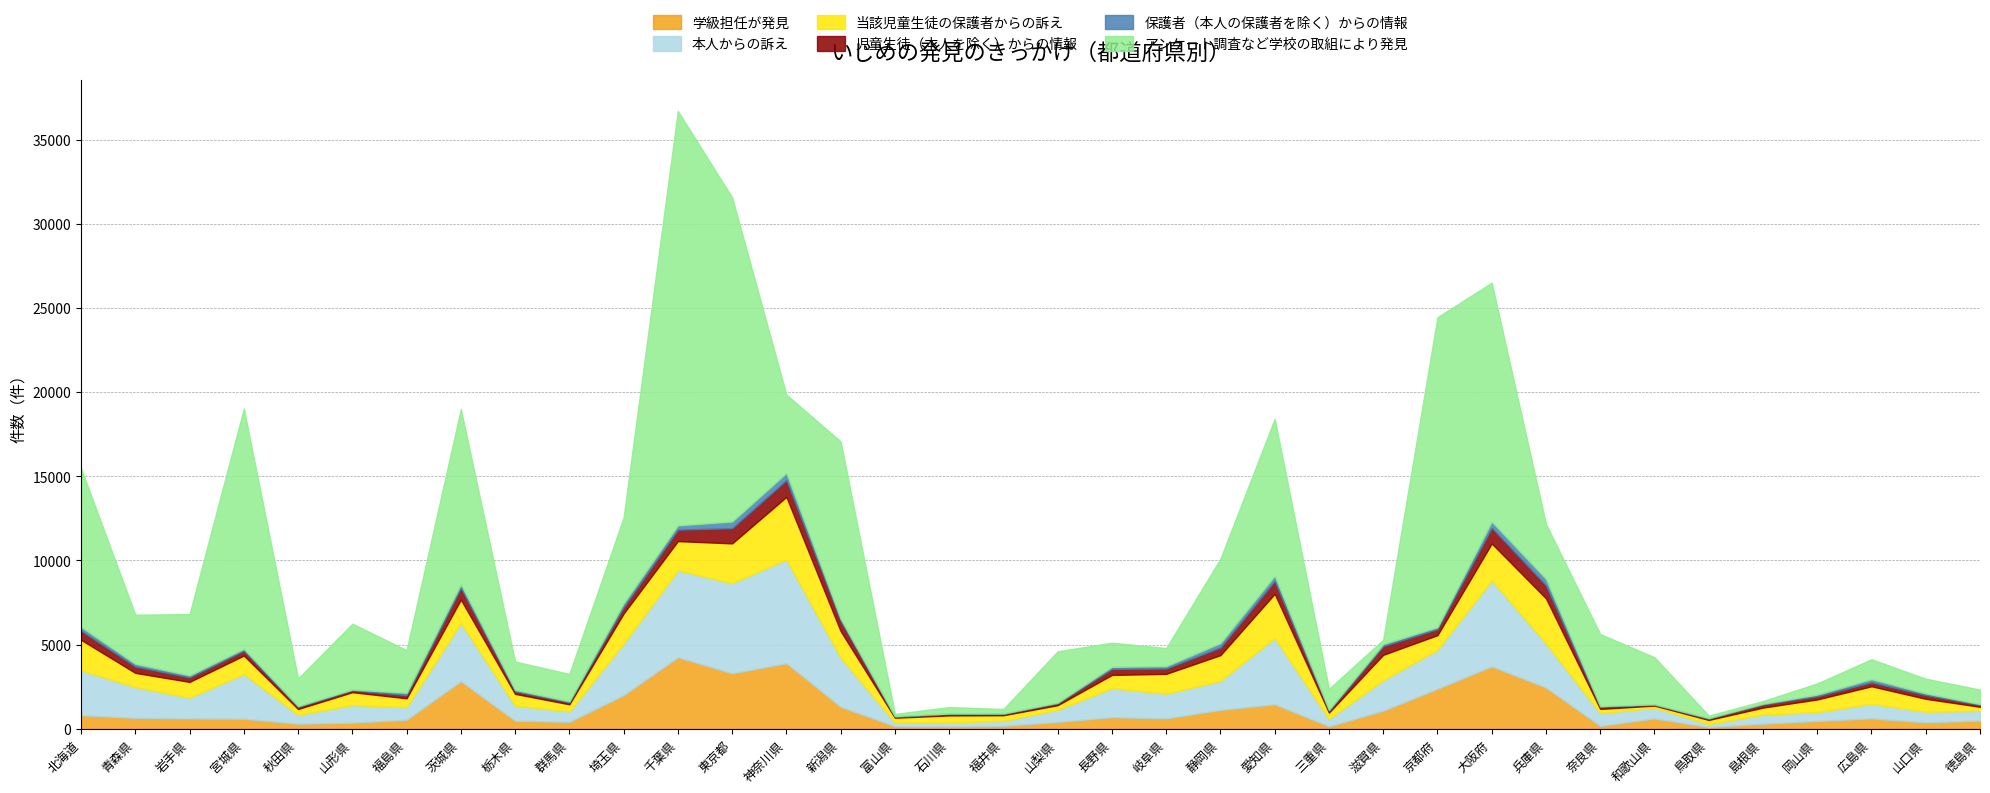

What is the sum of all 児童生徒（本人を除く）からの情報 values?

12627